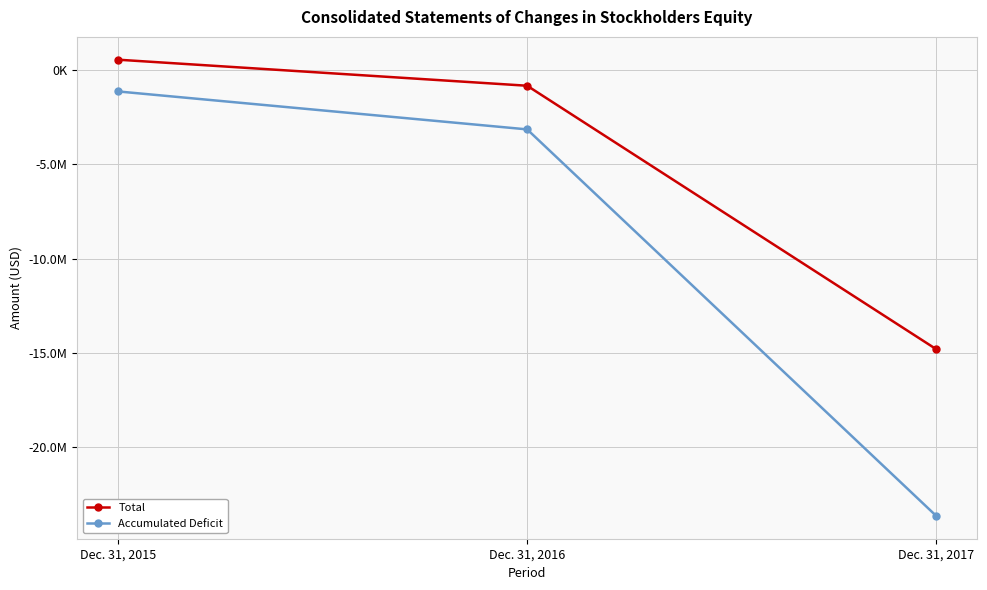

Does the chart have visible grid lines?

Yes